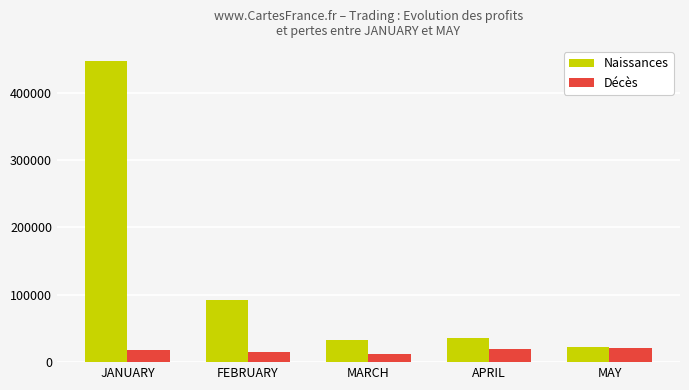

Where is Naissances nearest to the value 234750?

FEBRUARY